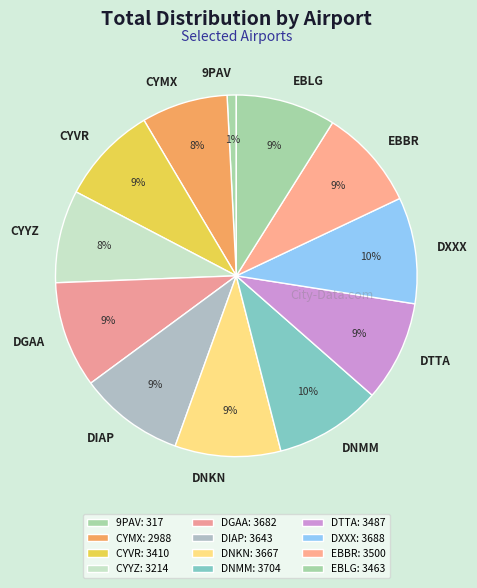

What percentage is the DIAP slice, to the nearest percent?

9%